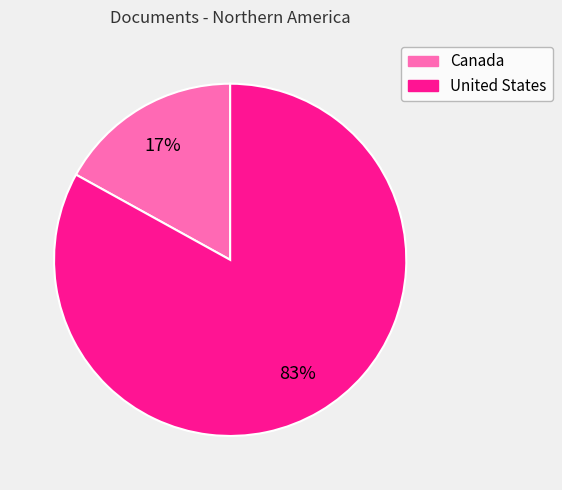

What percentage is the Canada slice, to the nearest percent?

17%